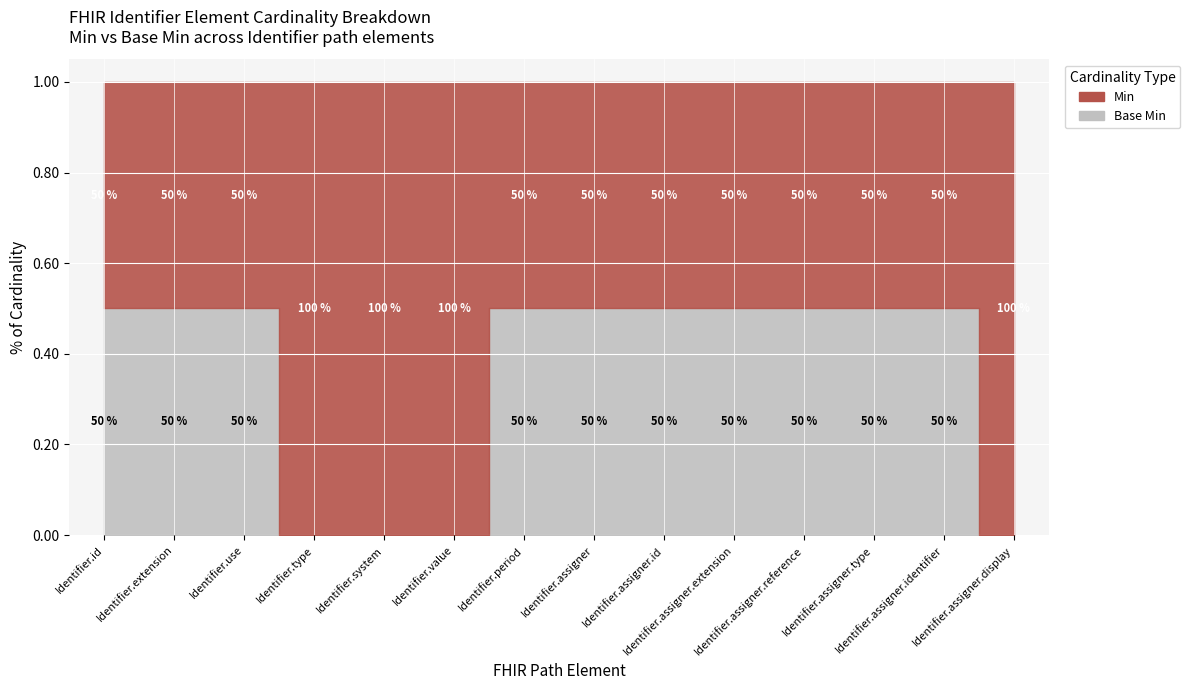

Which series has the largest total across all categories?

Min